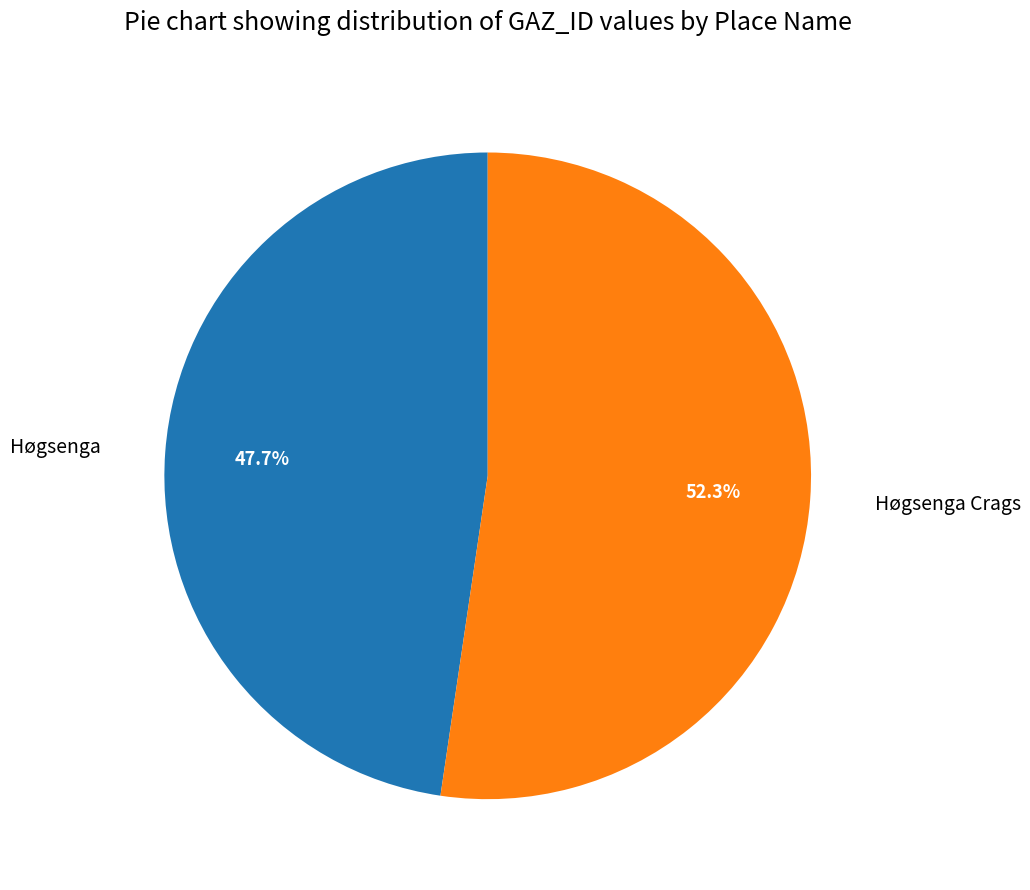

Combined, do Høgsenga Crags and Høgsenga account for over 50%?

Yes